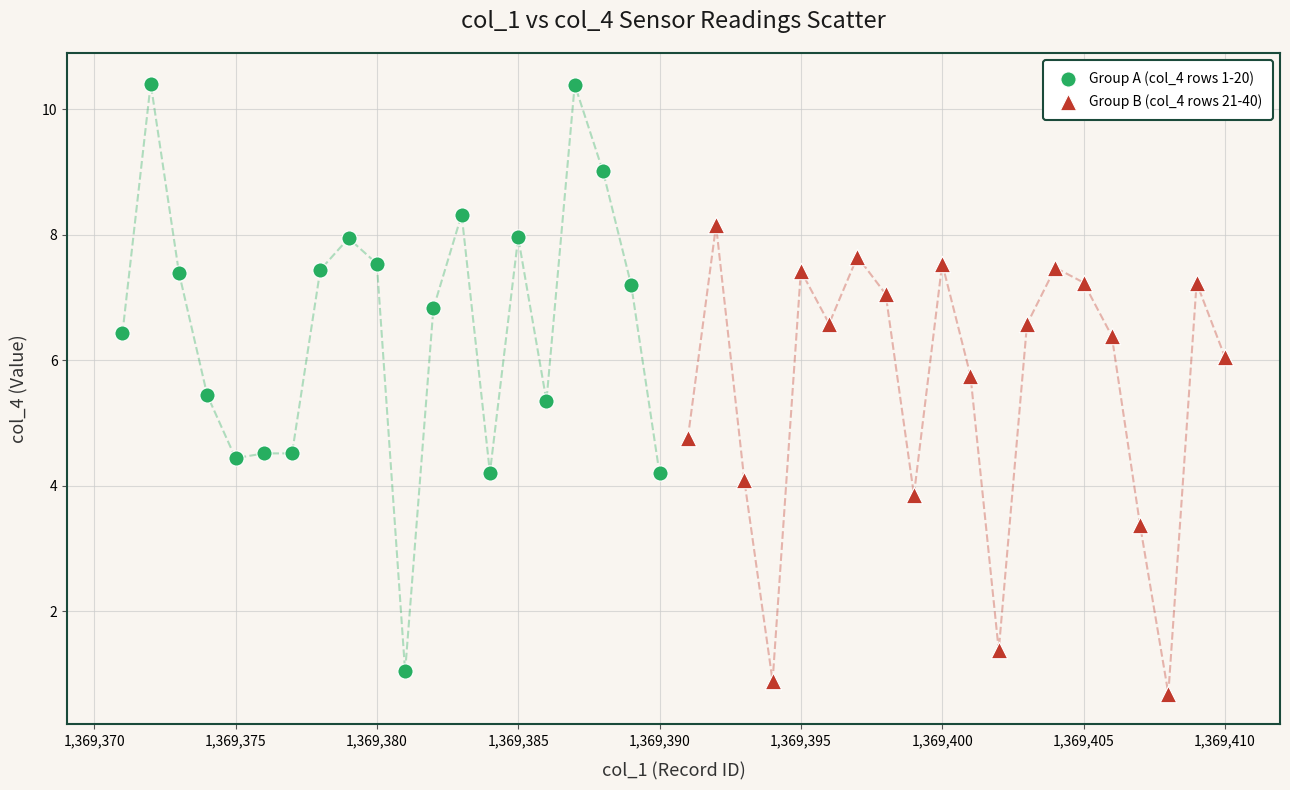

Which series contains the highest Y value?

Group A (col_4 rows 1-20)